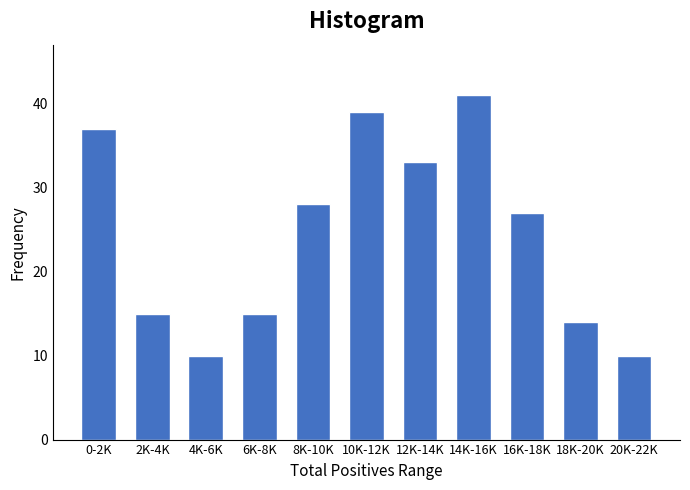

Reading left to right, what are all the values shown in this chart?

0-2K=37	2K-4K=15	4K-6K=10	6K-8K=15	8K-10K=28	10K-12K=39	12K-14K=33	14K-16K=41	16K-18K=27	18K-20K=14	20K-22K=10